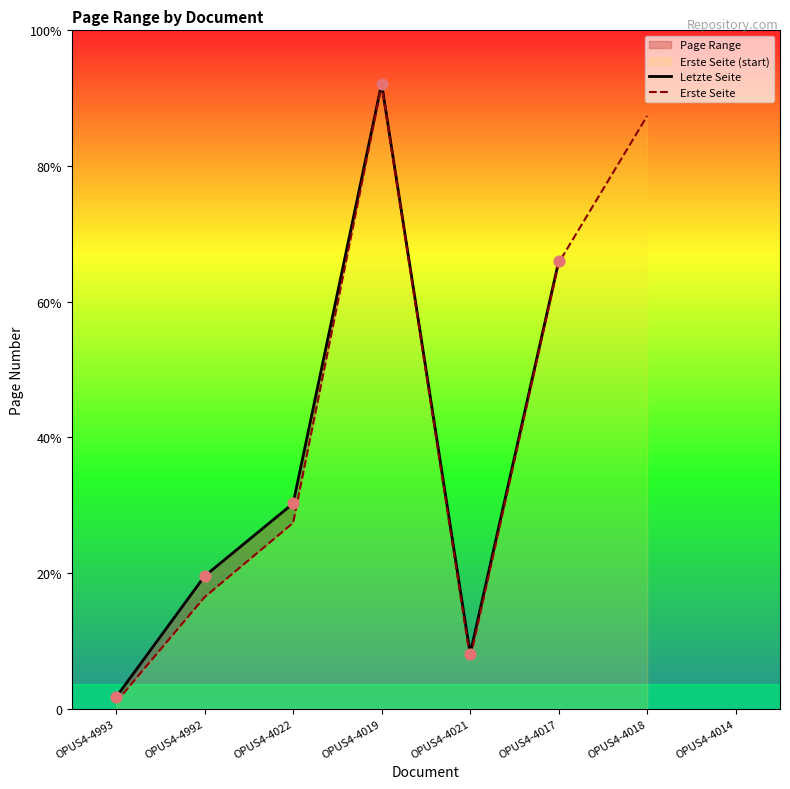

What is the total value across all series at OPUS4-4017?

553.0